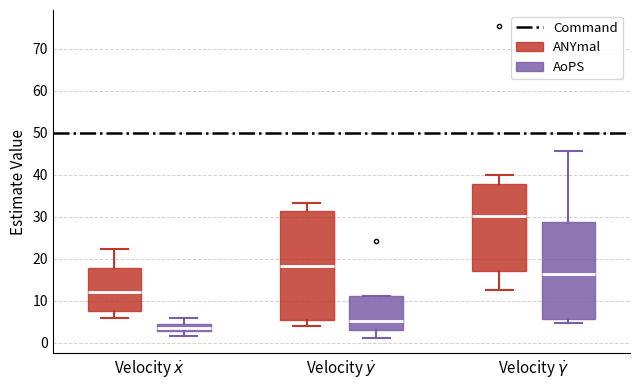

Which box has the highest median line?

Velocity $\dot{\gamma}$ (ANYmal)